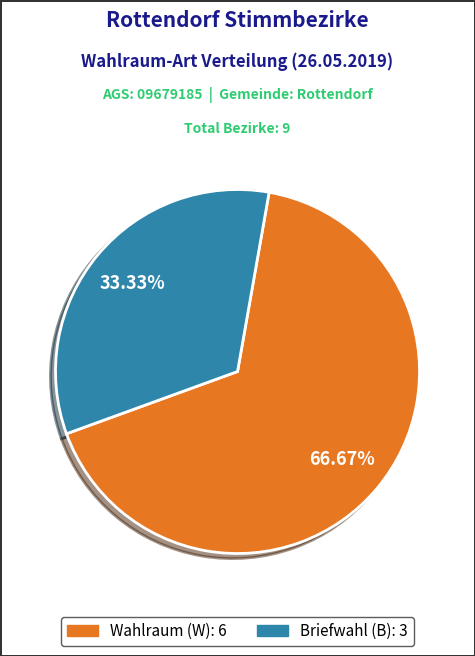

Combined, what portion of the pie is Briefwahl (B) and Wahlraum (W)?

100.0%